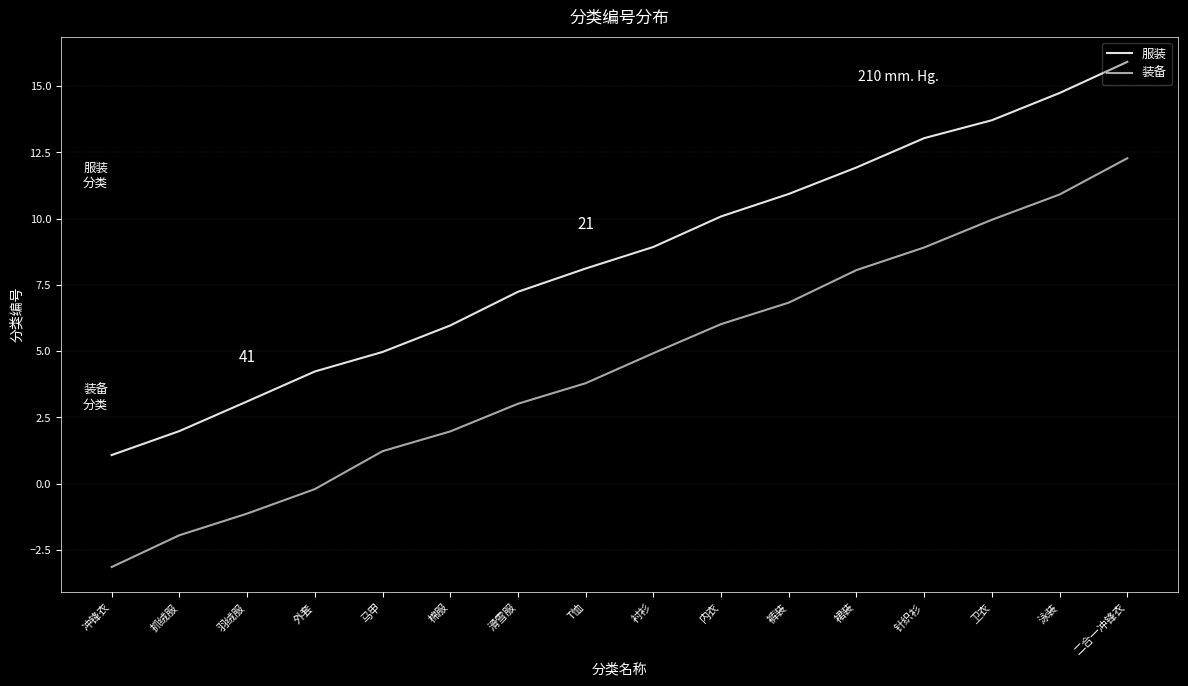

What position from the left is 裤装?

11